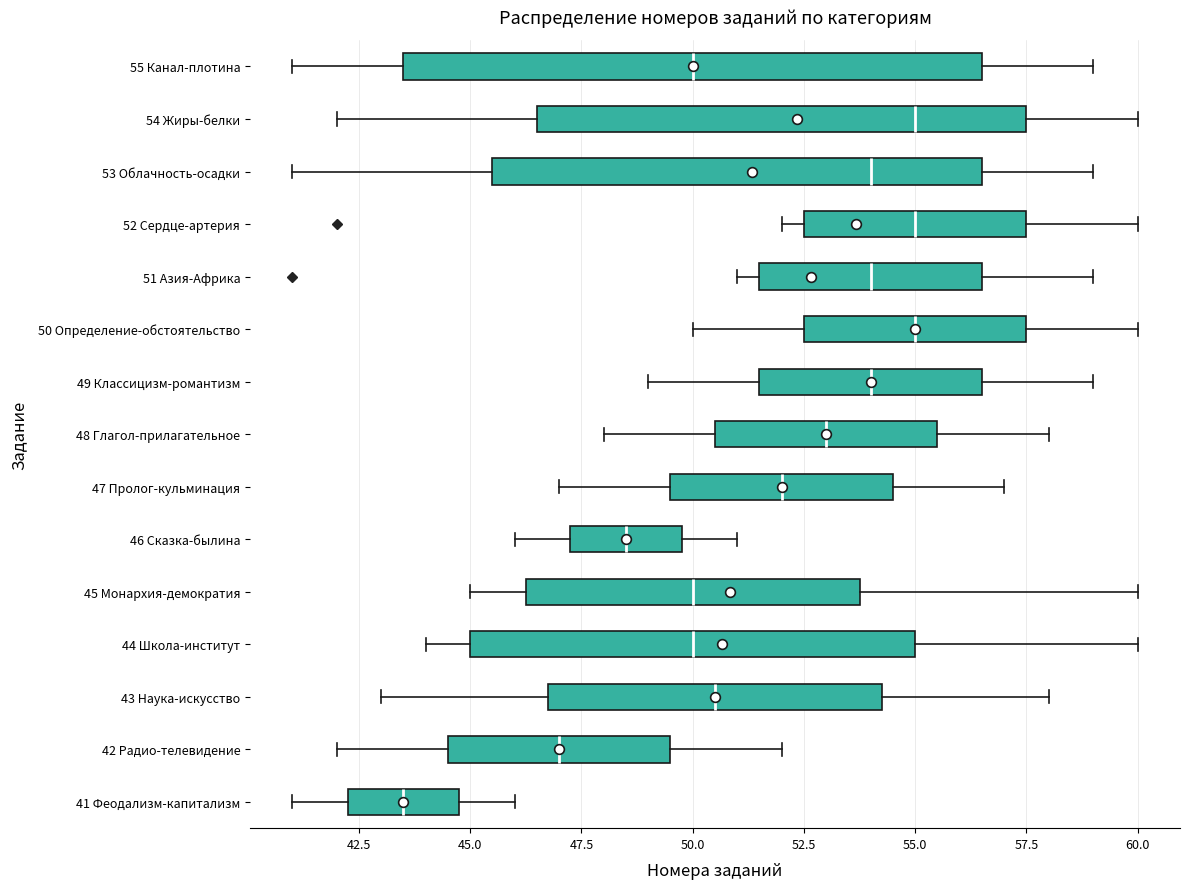

Where does the right whisker of the box for 53 Облачность-осадки end on the x-axis? The values are not printed on the chart, so give them approximately, as read against the axis.

59.0